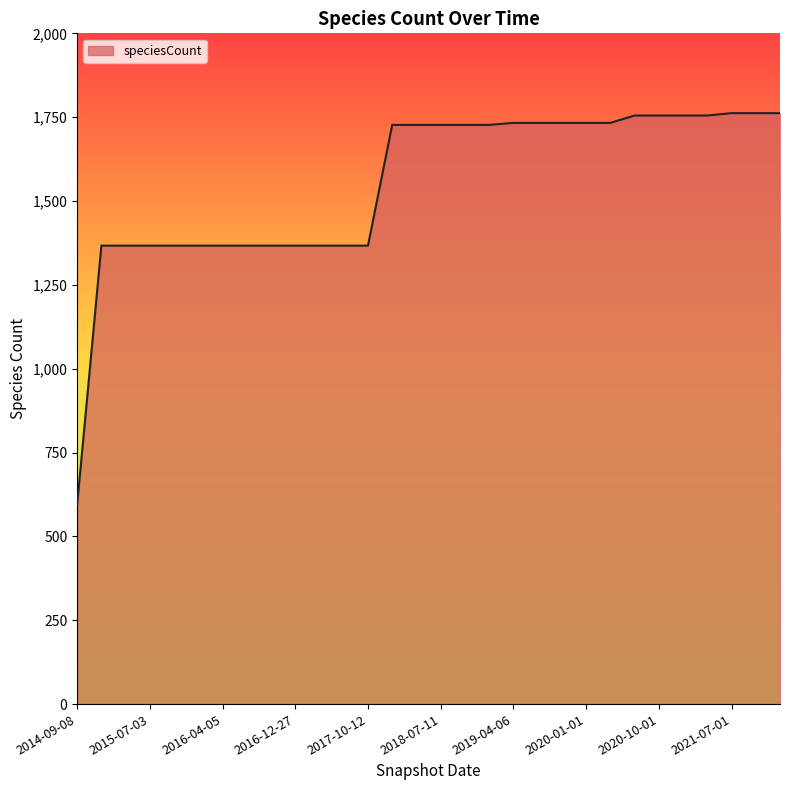

What is the difference between the maximum and minimum values?

1167